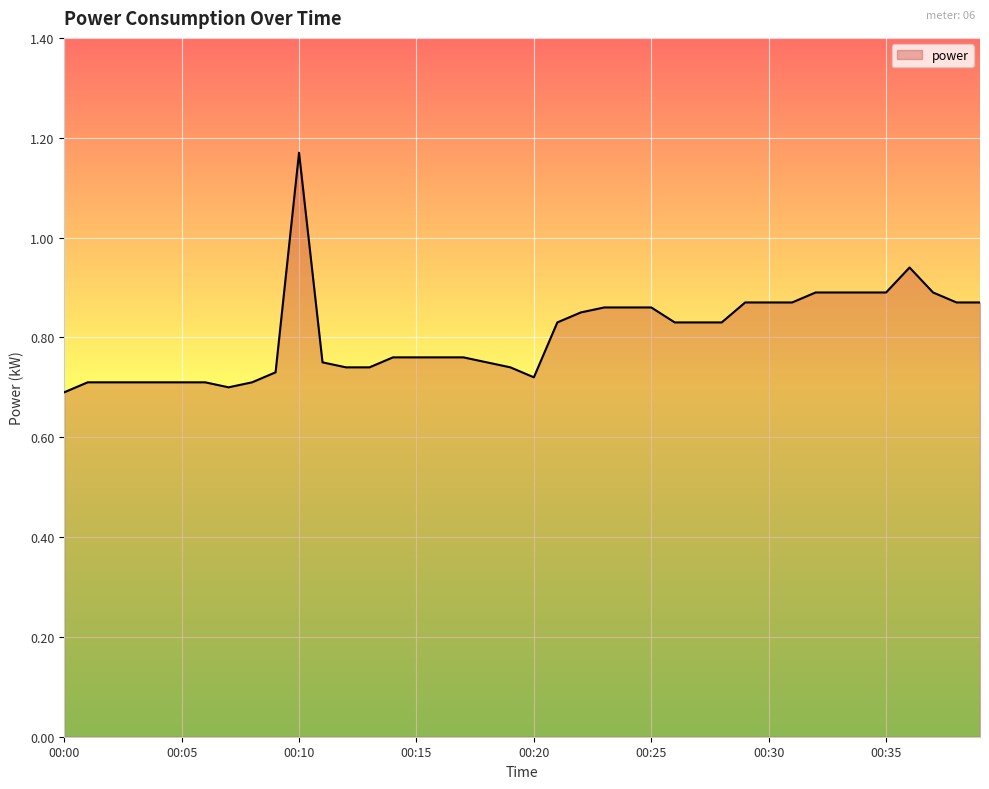

What is the difference between the maximum and minimum values?

0.5